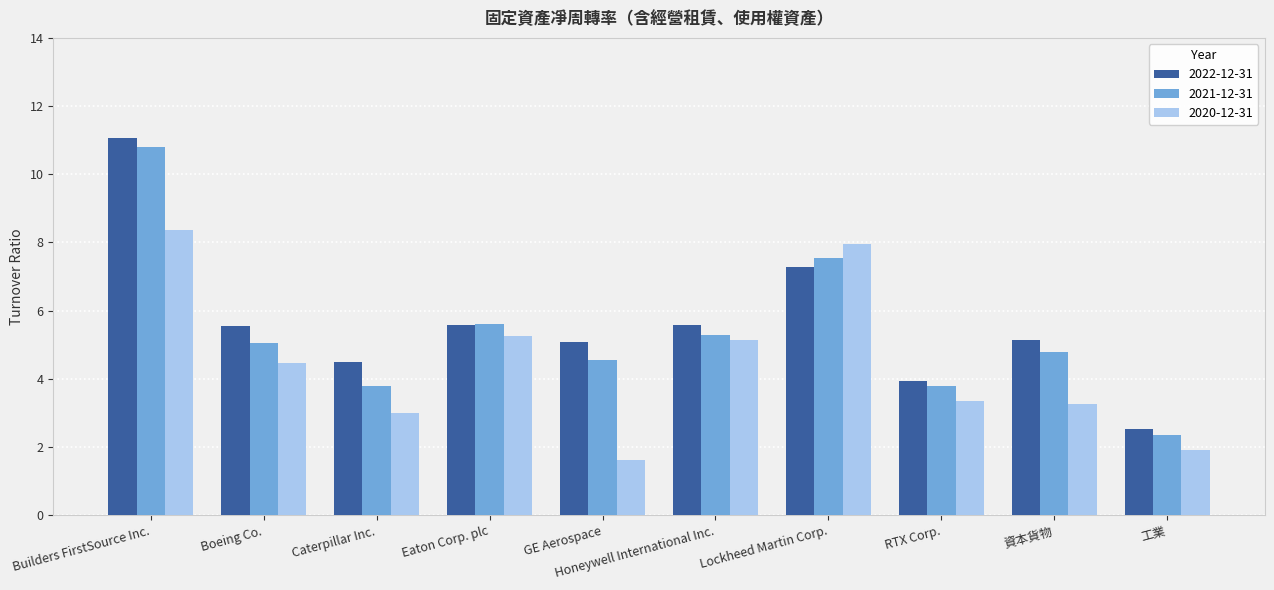

At which label does 2020-12-31 first exceed 4?

Builders FirstSource Inc.